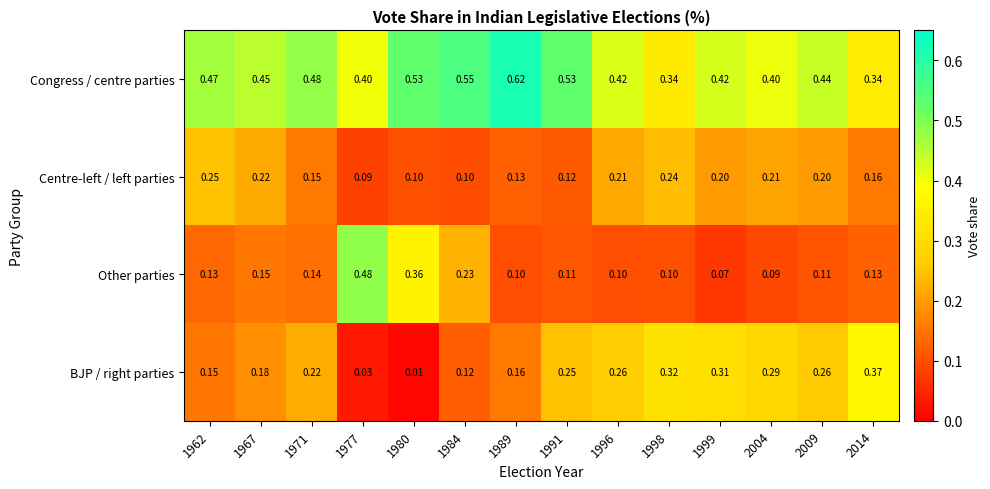

At how many categories does at least one series exceed 0?

14